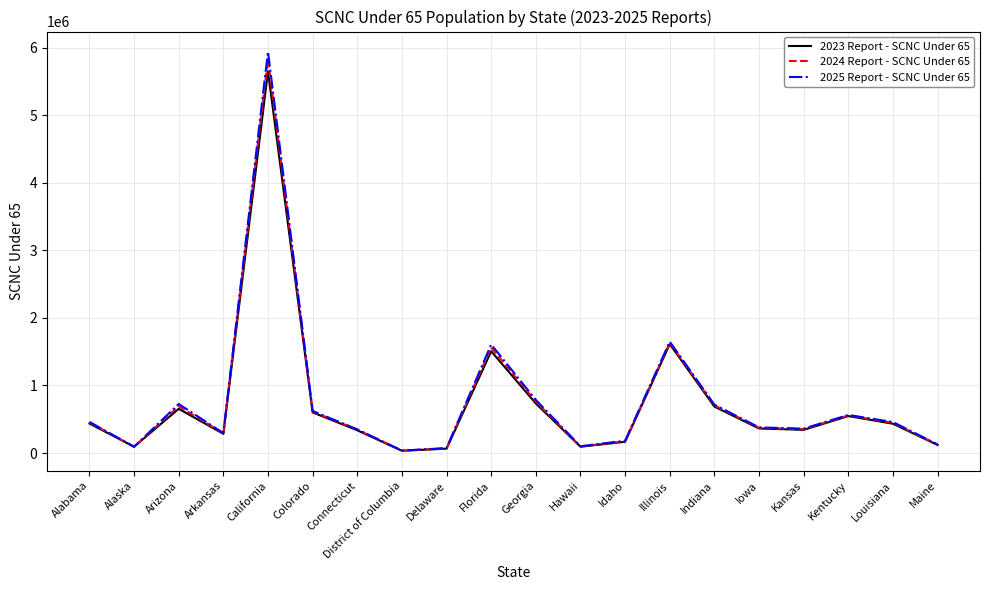

Is it true that 2024 Report - SCNC Under 65 equals 1204959 at Indiana?

False